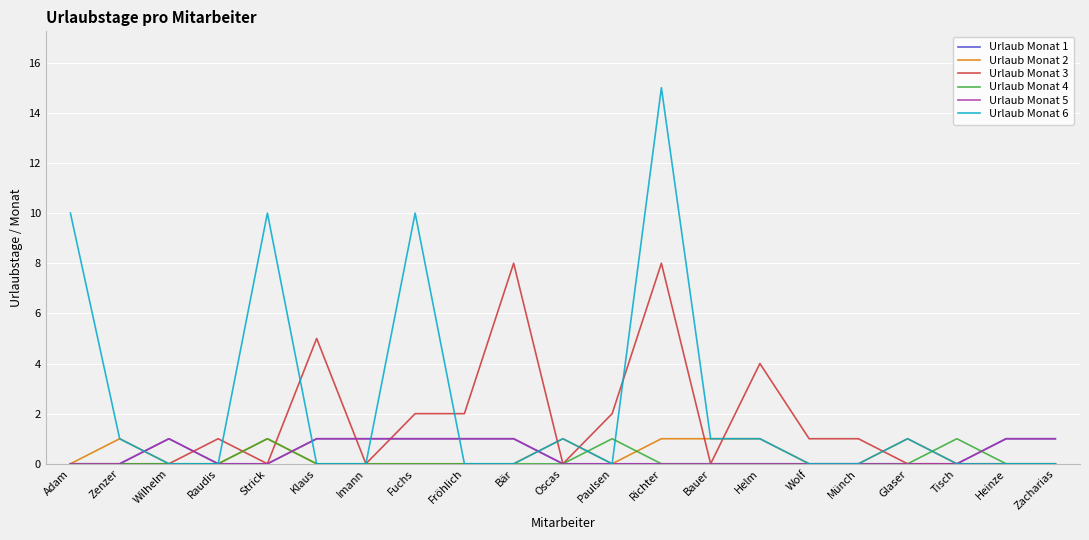

Is the value of Urlaub Monat 3 at Tisch greater than the value of Urlaub Monat 1 at Paulsen?

No